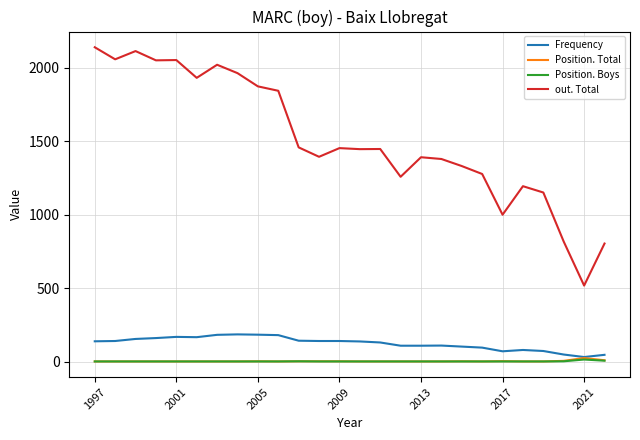

True or false: Position. Boys and out. Total cross at least once.

False